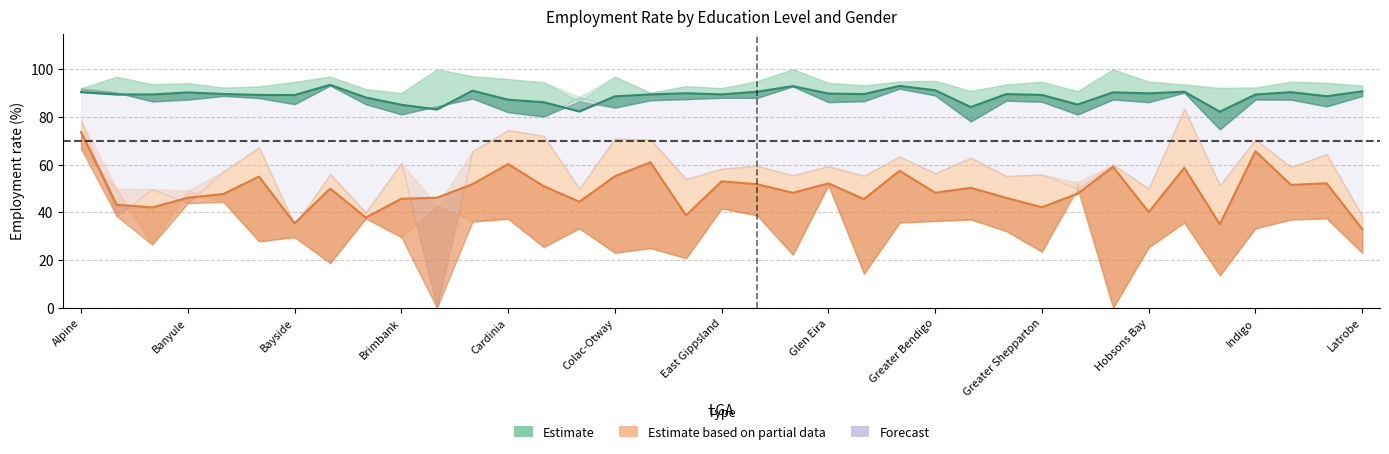

What is the total value across all series at 34?

142.0